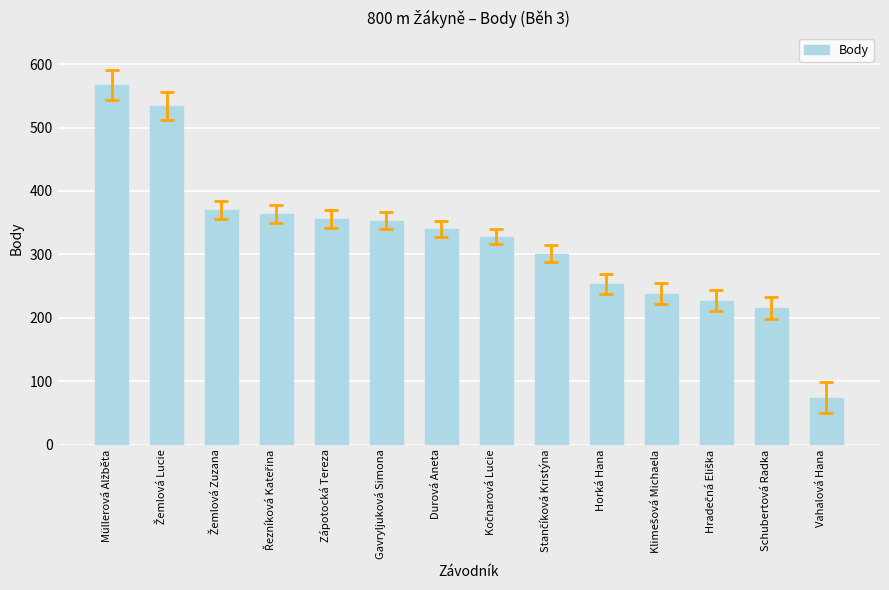

What is the difference between the second highest and second lowest values?

318